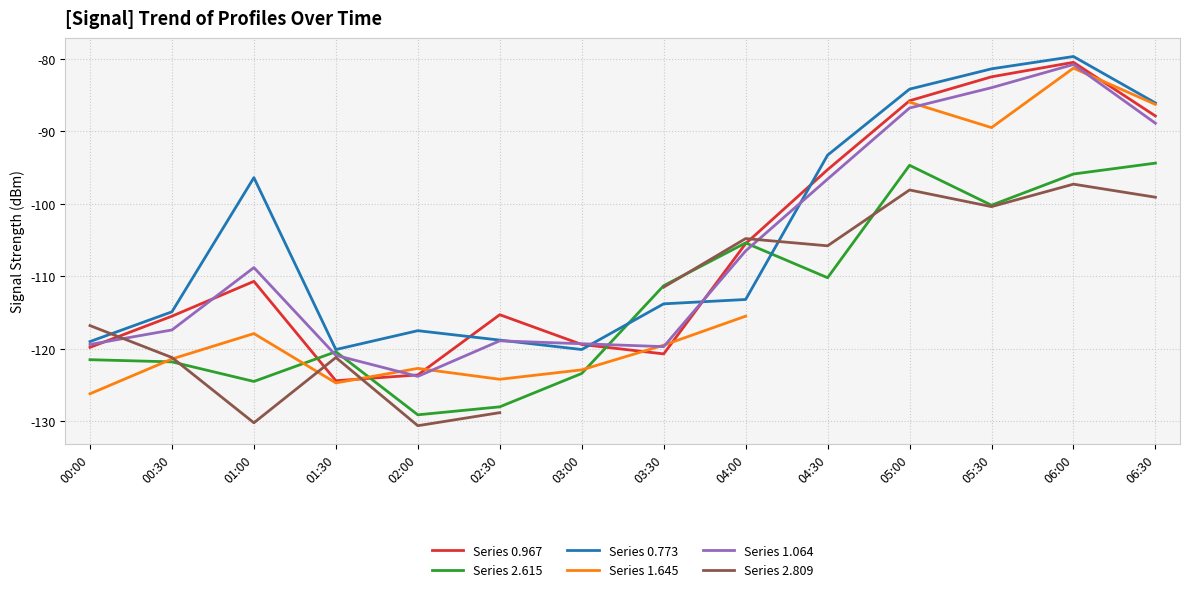

How many values in the Series 1.645 series exceed -117?

5